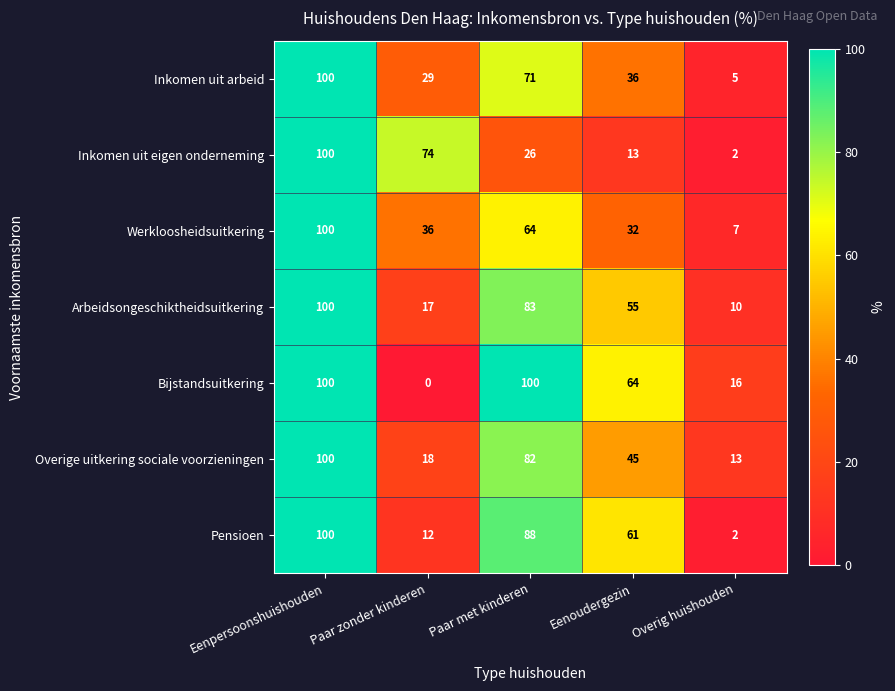

Is it true that Pensioen equals 19 at Paar zonder kinderen?

False